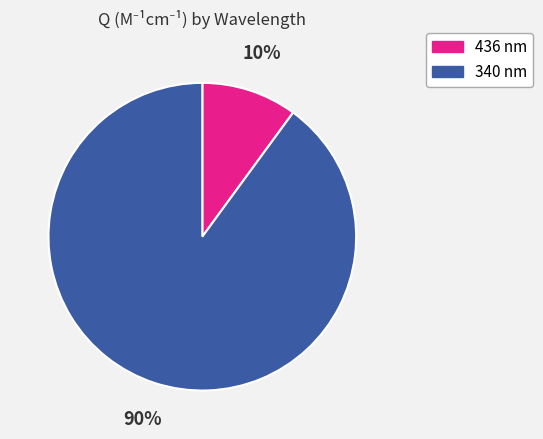

Between 340 nm and 436 nm, which is larger?

340 nm